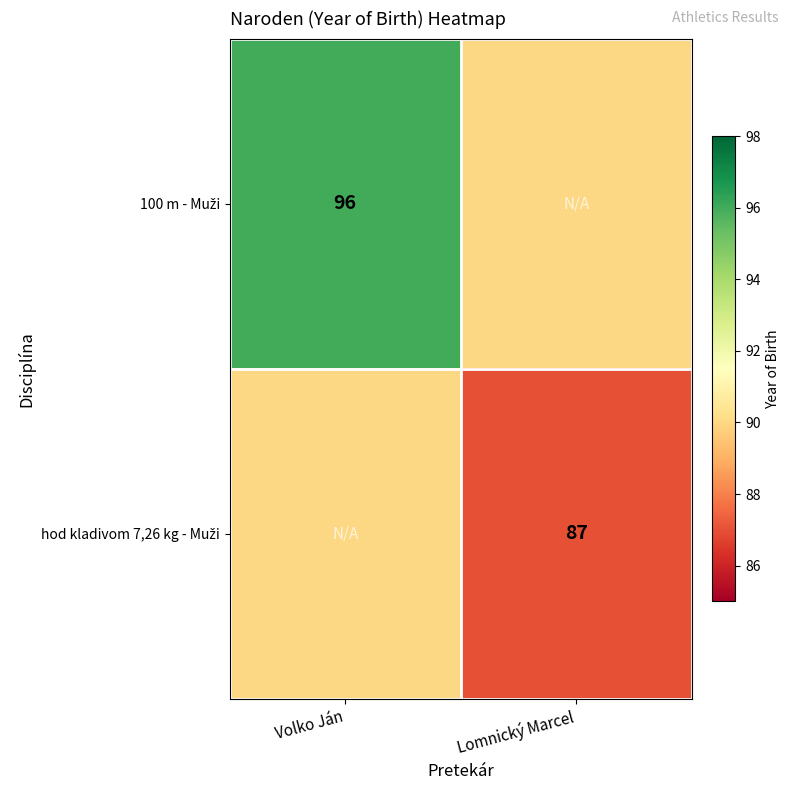

Is it true that hod kladivom 7,26 kg - Muži equals 90 at Volko Ján?

True